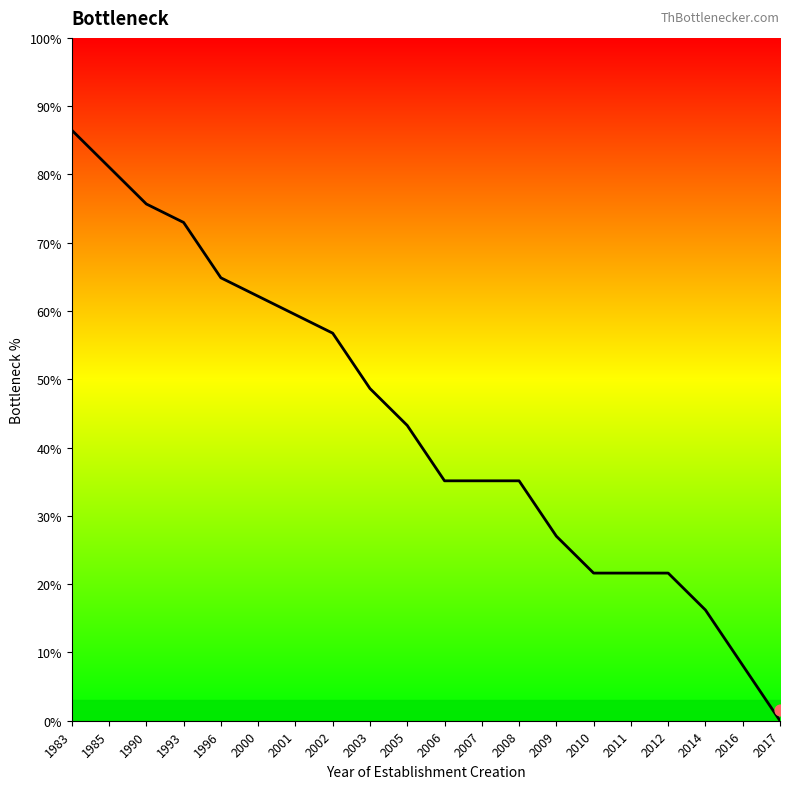

What is the ratio of the value at 1993 to the value at 2005?

1.7